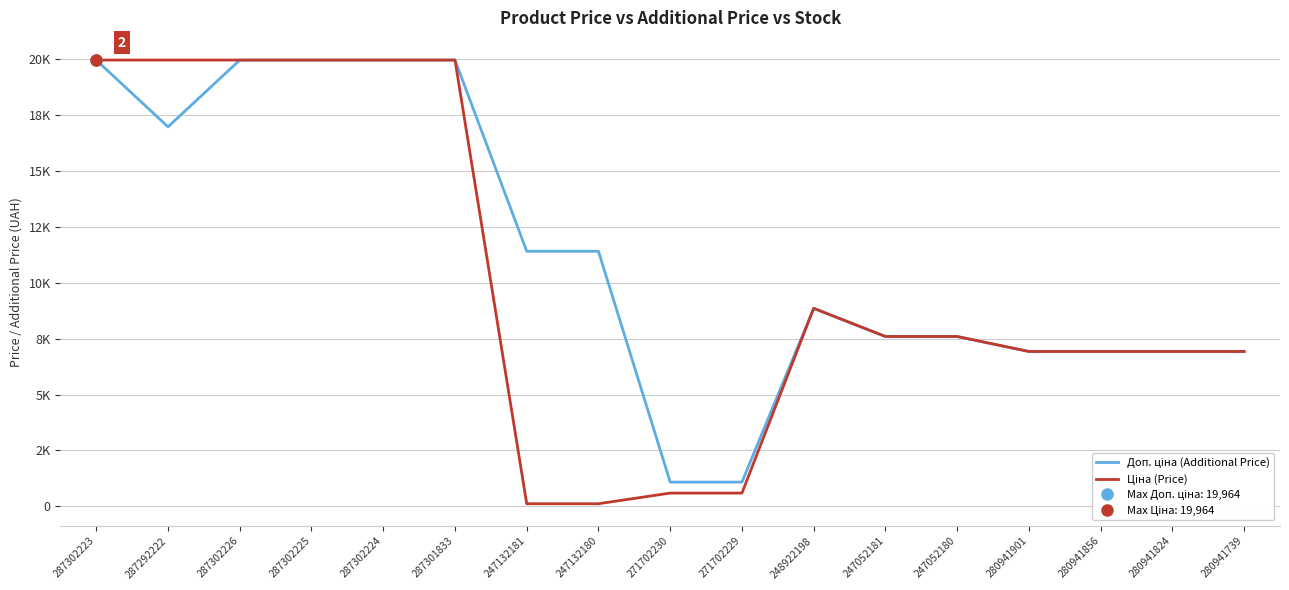

Which series has the largest total across all categories?

Доп. ціна (Additional Price)